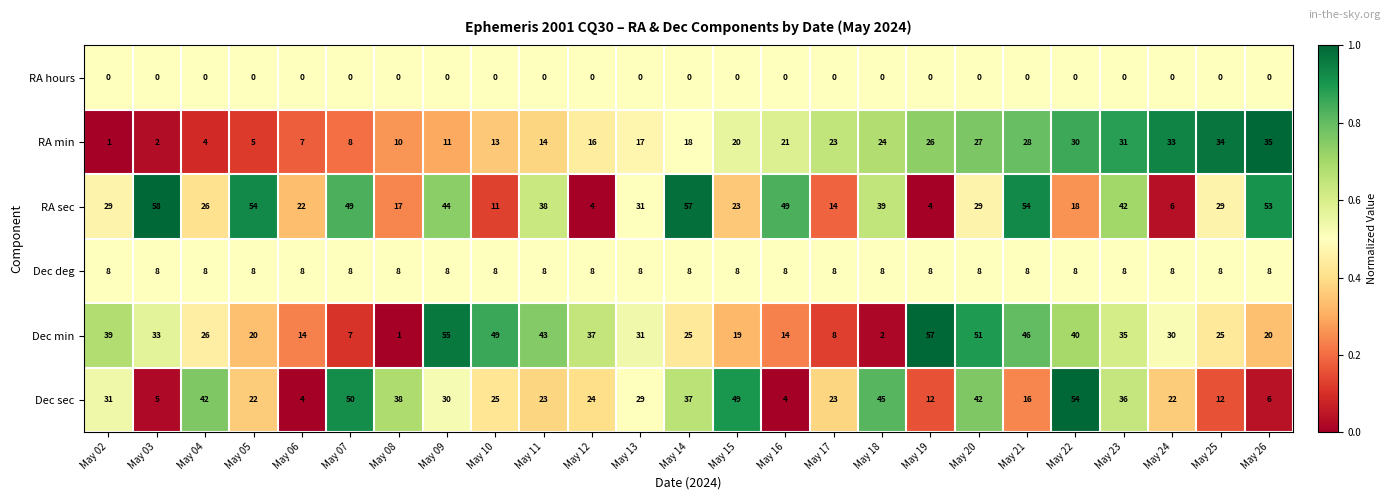

At which category is the sum across all series the highest?

May 20